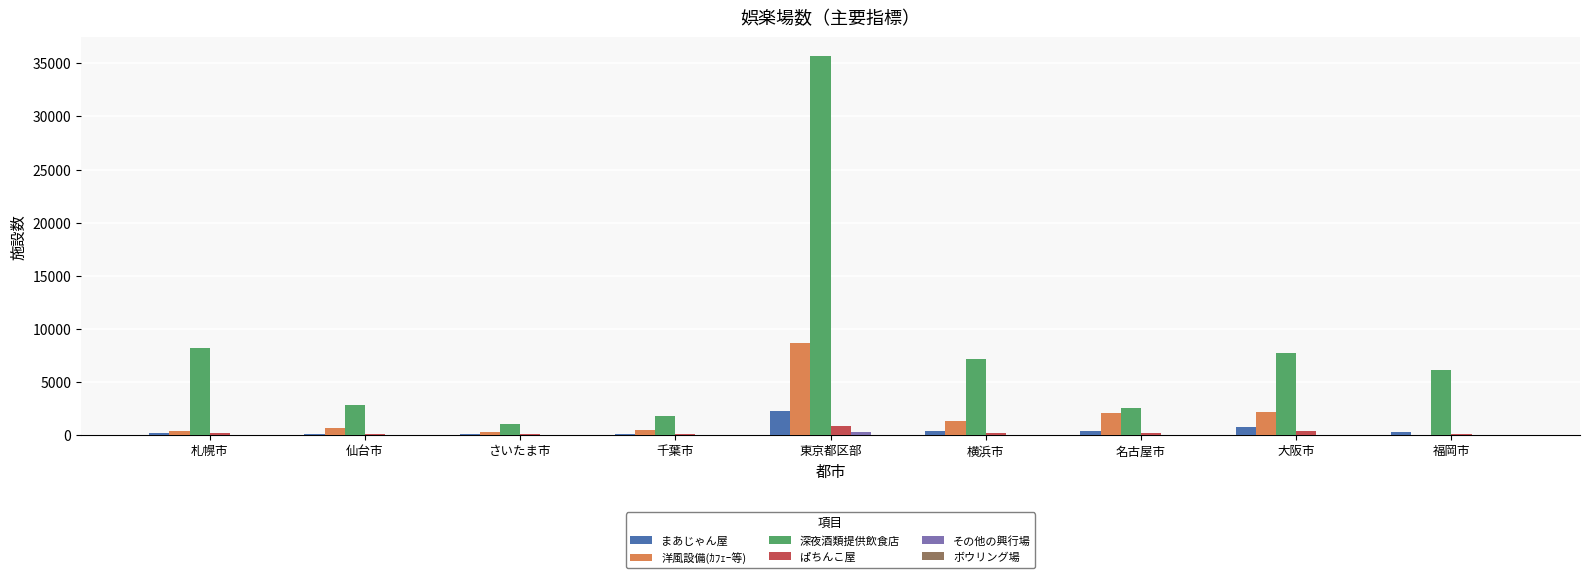

Which series has the largest range (max minus min)?

深夜酒類提供飲食店